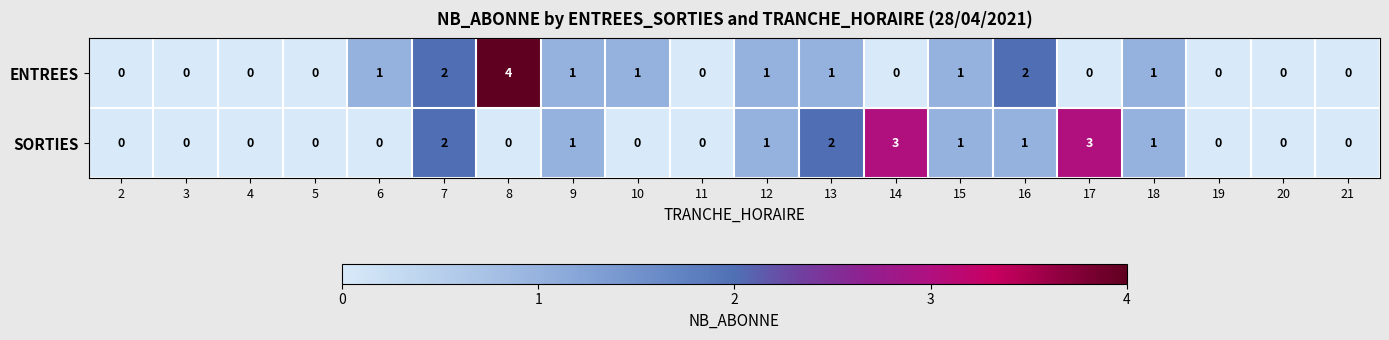

What is the total value across all series at 7?

4